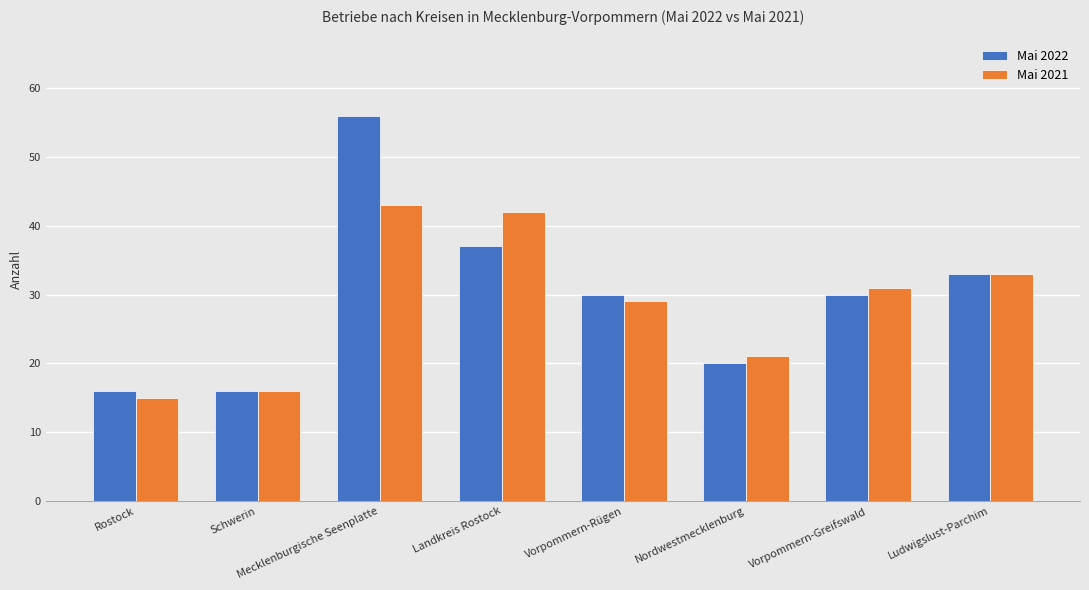

What is the sum of all Mai 2022 values?

238